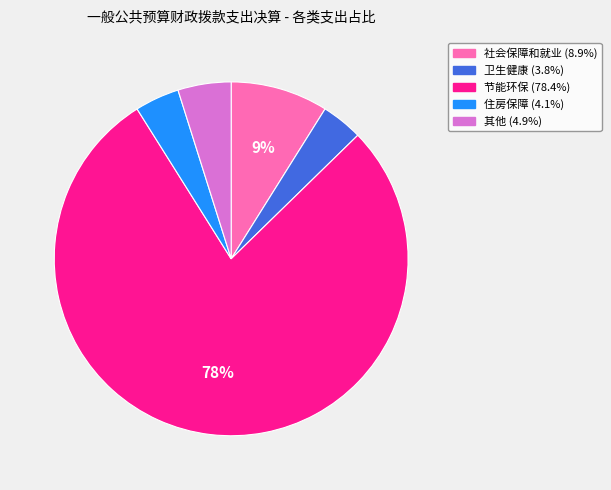

To the nearest percent, what is the average slice percentage?

20%